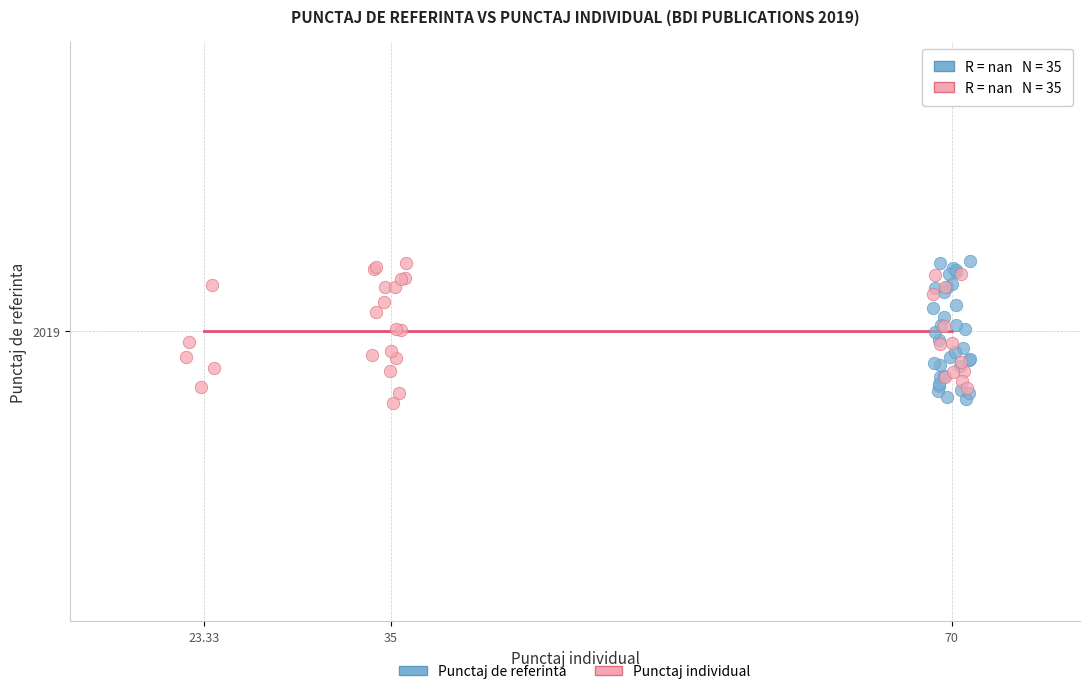

What are all the series names shown in the legend?

Punctaj de referinta, Punctaj individual